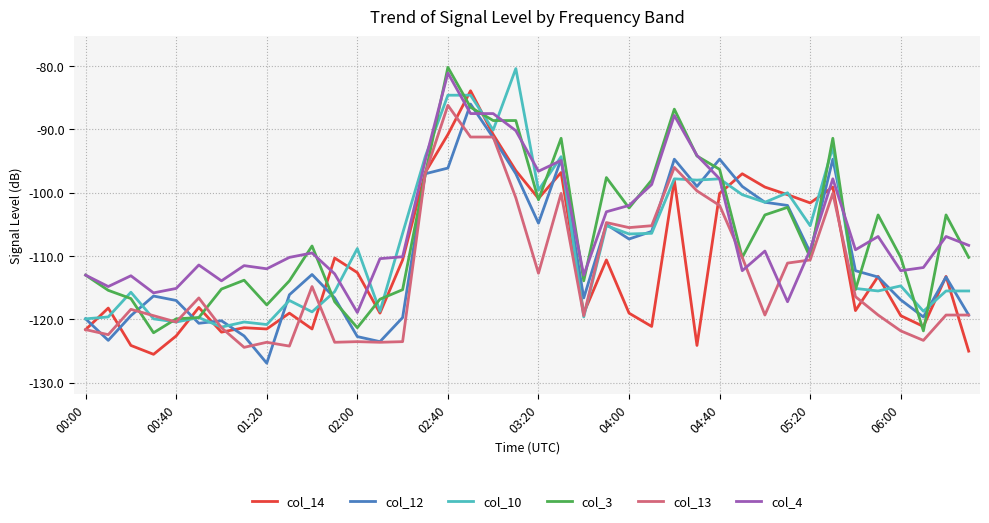

Count the number of data series in this chart.

6